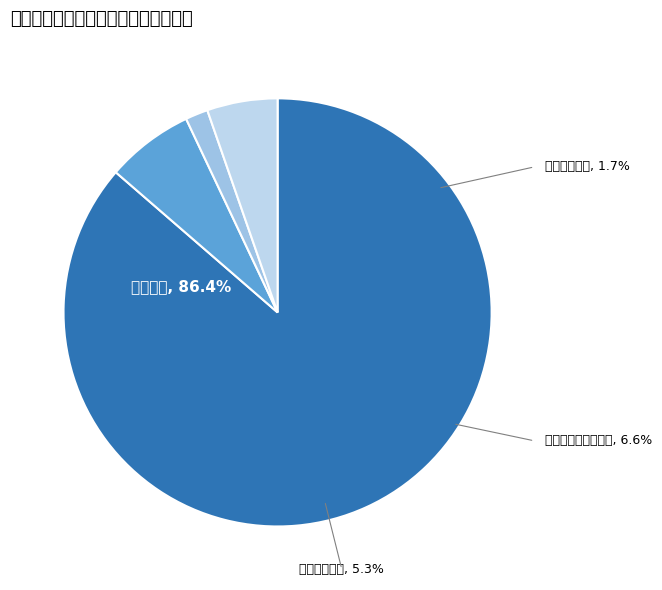

To the nearest percent, what is the difference between the largest and smallest slice percentages?

85%